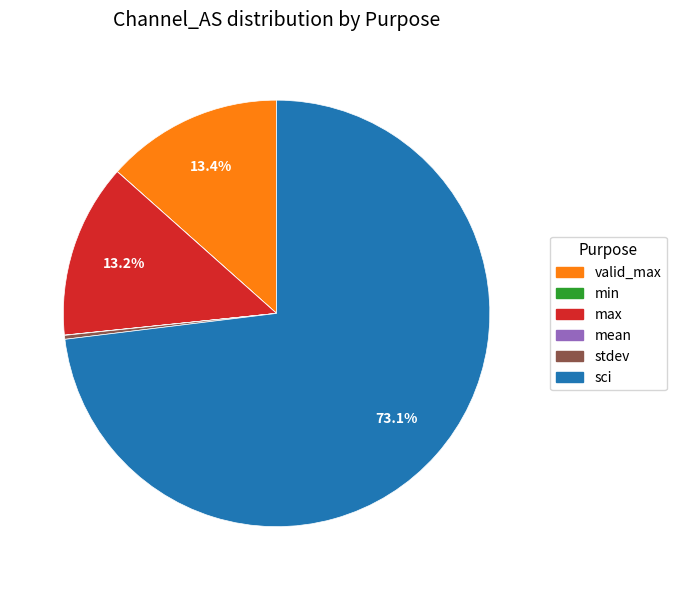

Is there a majority slice in this chart?

Yes